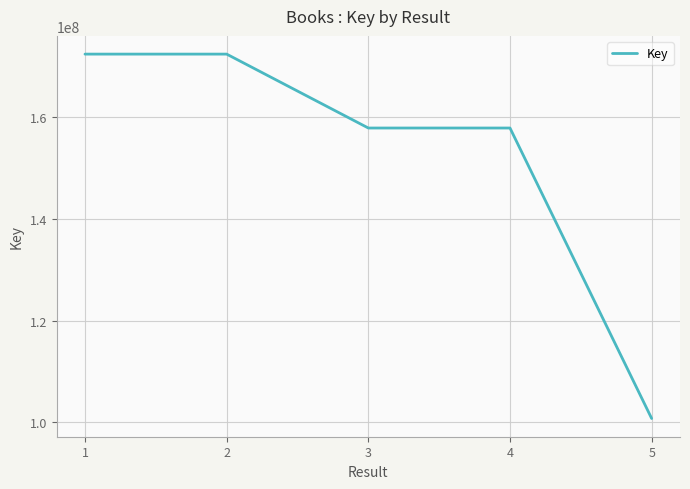

Is it true that the value at 2 is 172462955?

True